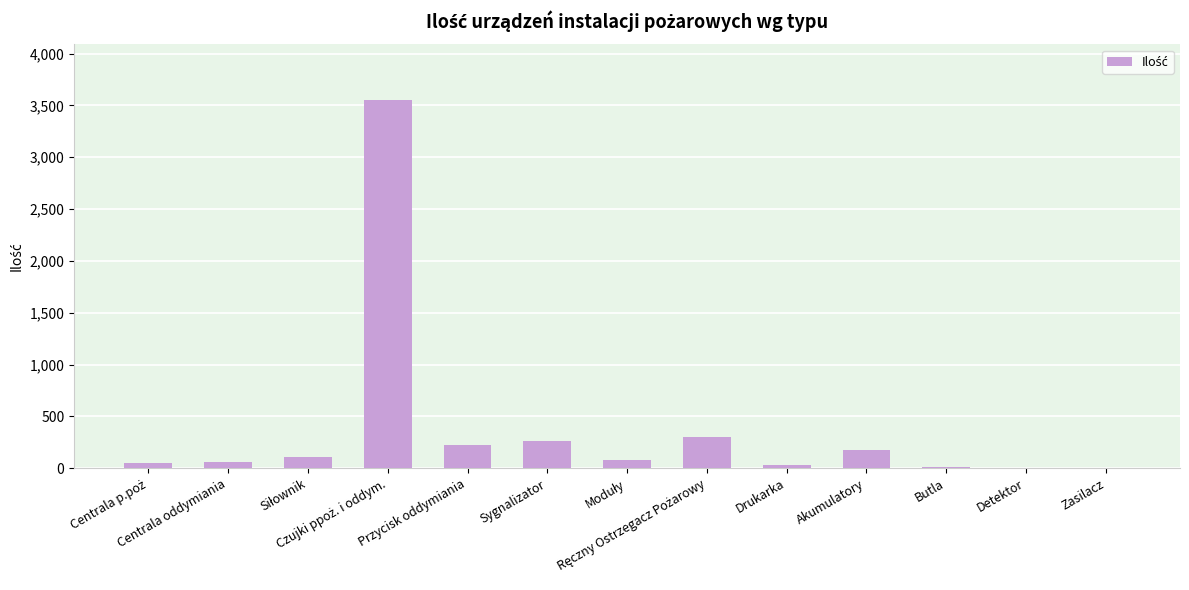

The value at Drukarka is 29. True or false?

True